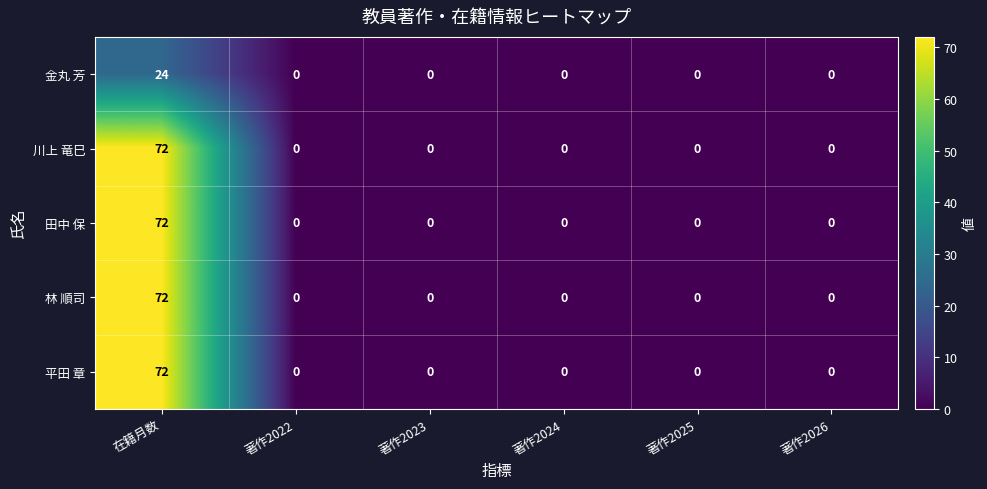

At which category does the chart reach its peak across all series?

在籍月数